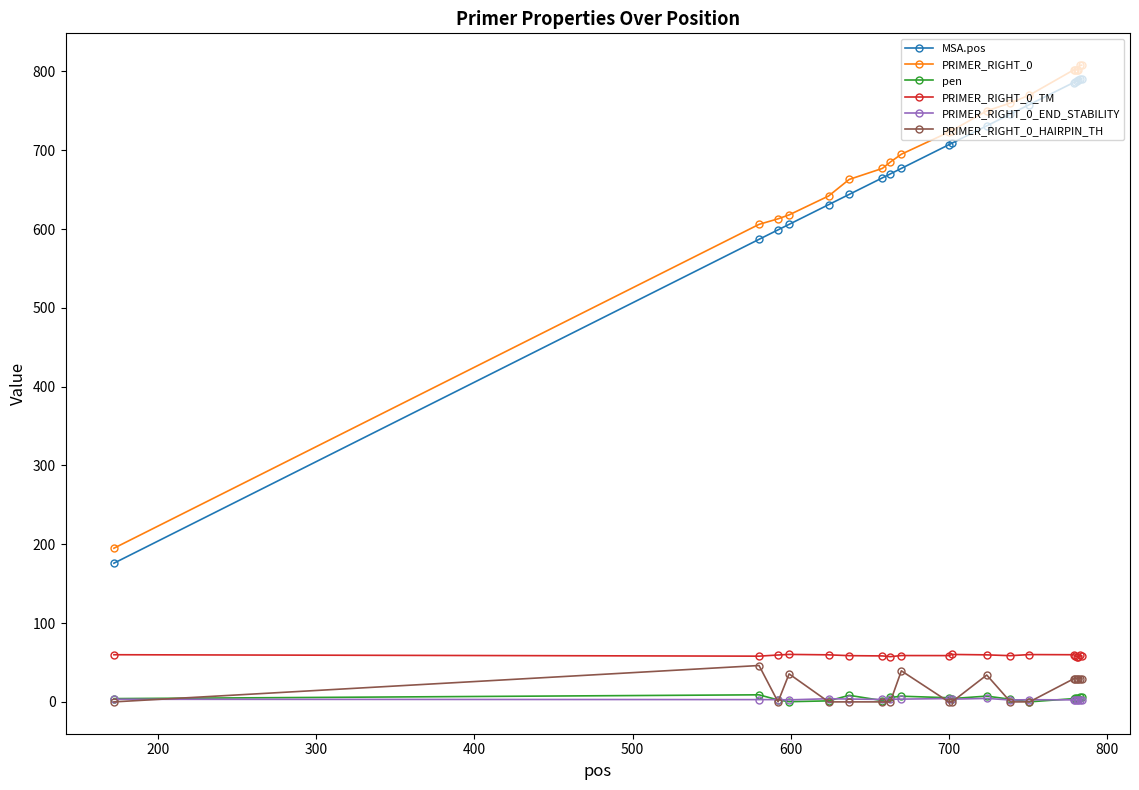

True or false: PRIMER_RIGHT_0_TM and PRIMER_RIGHT_0 cross at least once.

False